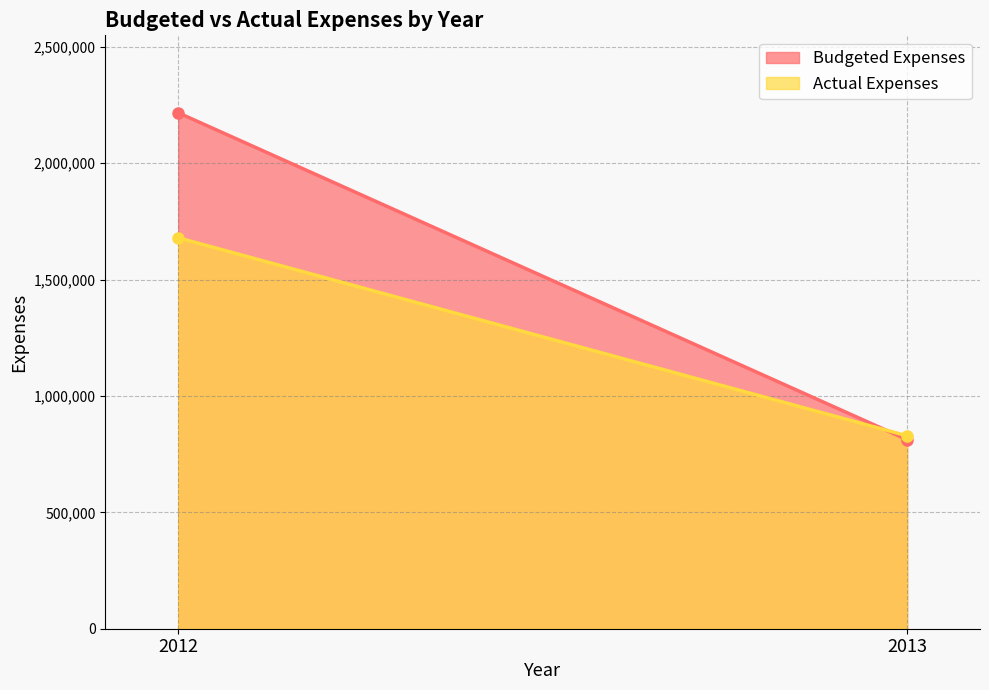

At how many categories does at least one series exceed 1535425?

1